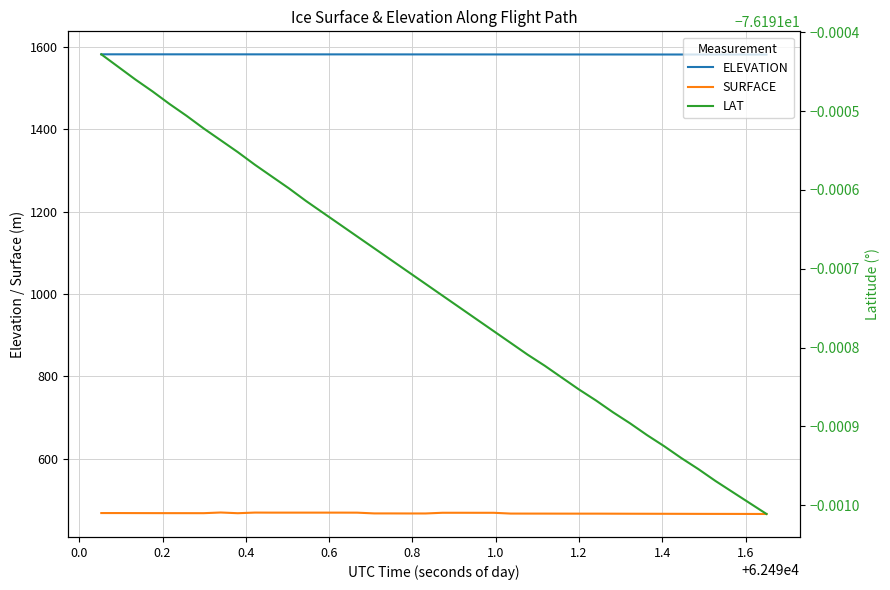

What is the minimum value for SURFACE?

466.0